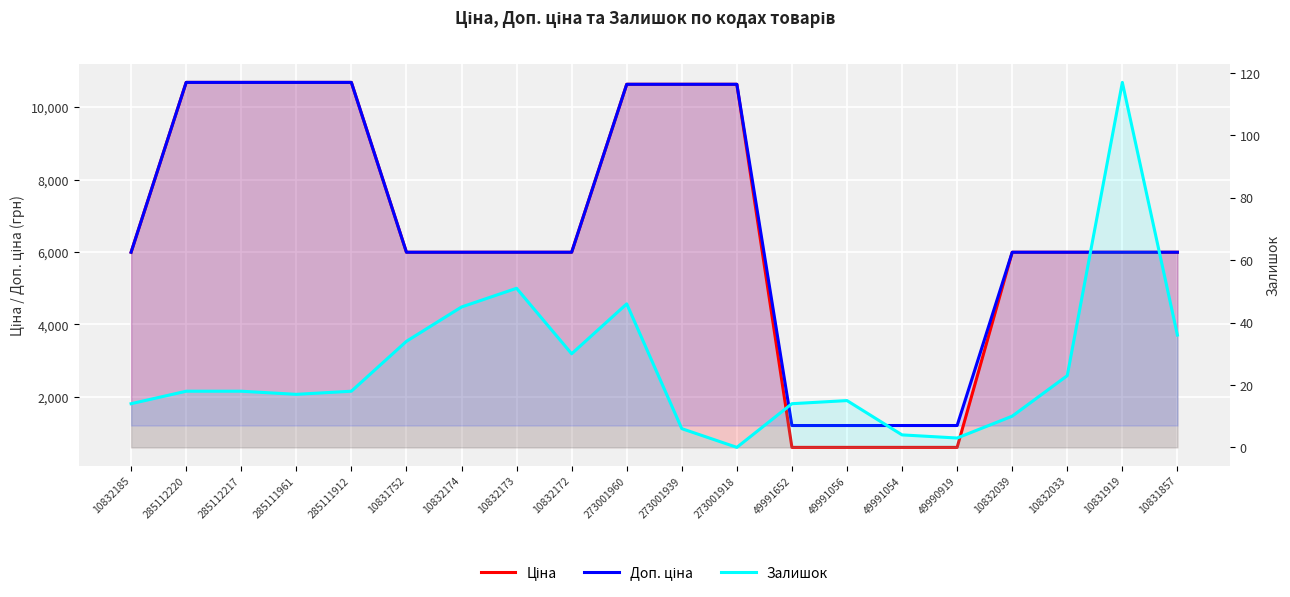

Is it true that Залишок equals 3.6 at 273001939?

False